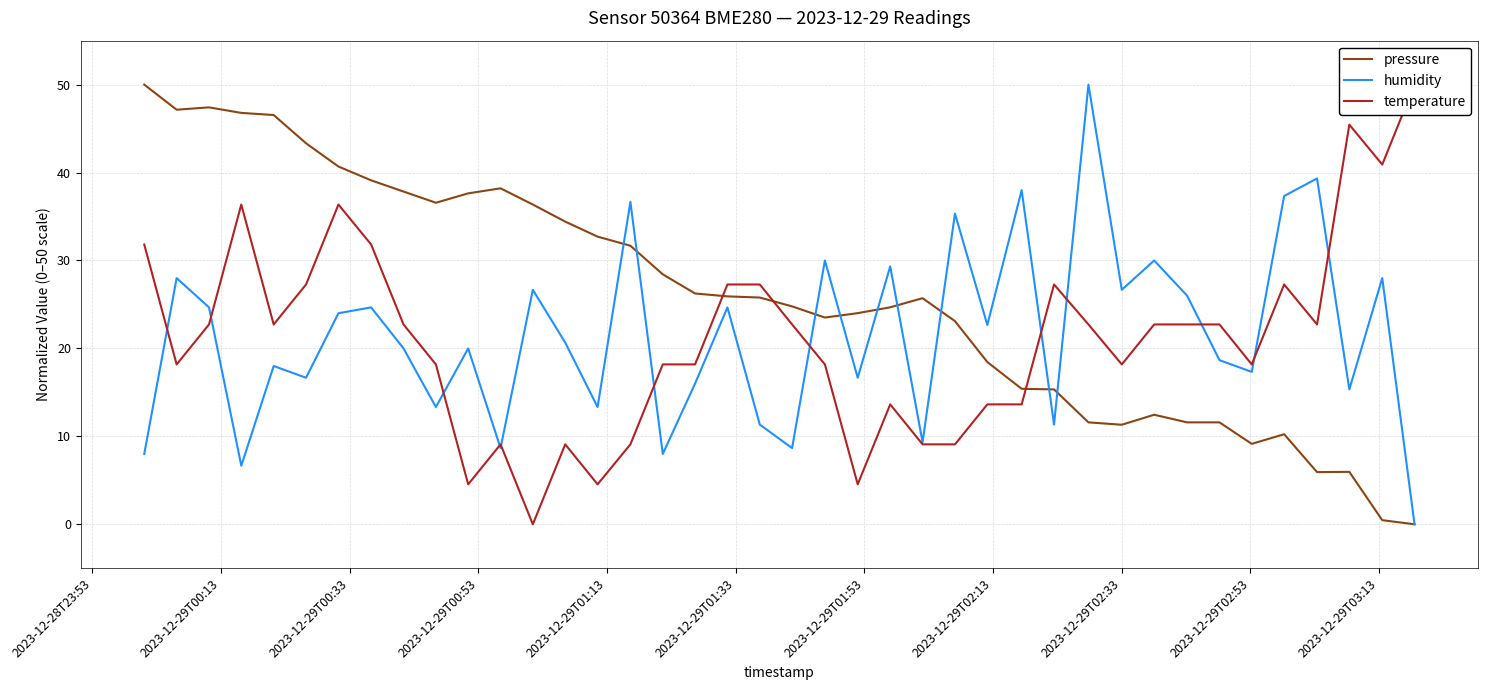

How many positive values does the humidity series have?

39